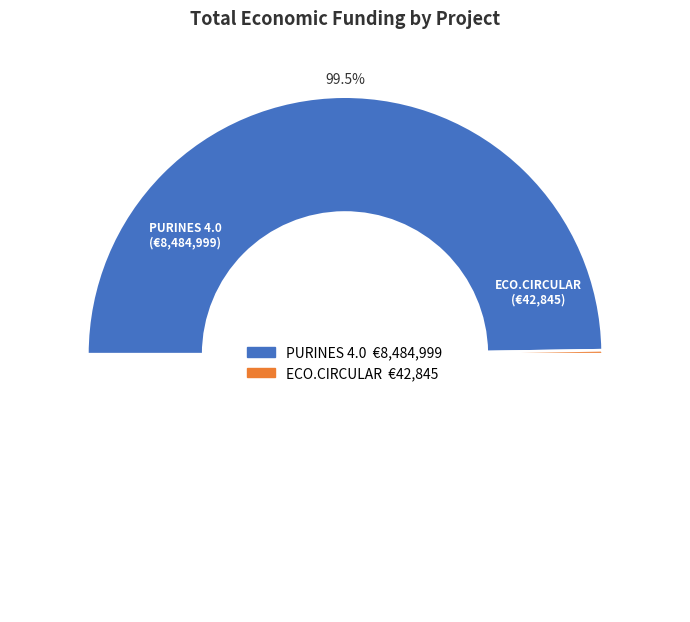

Combined, what portion of the pie is PURINES 4.0 and ECO.CIRCULAR?

100.0%